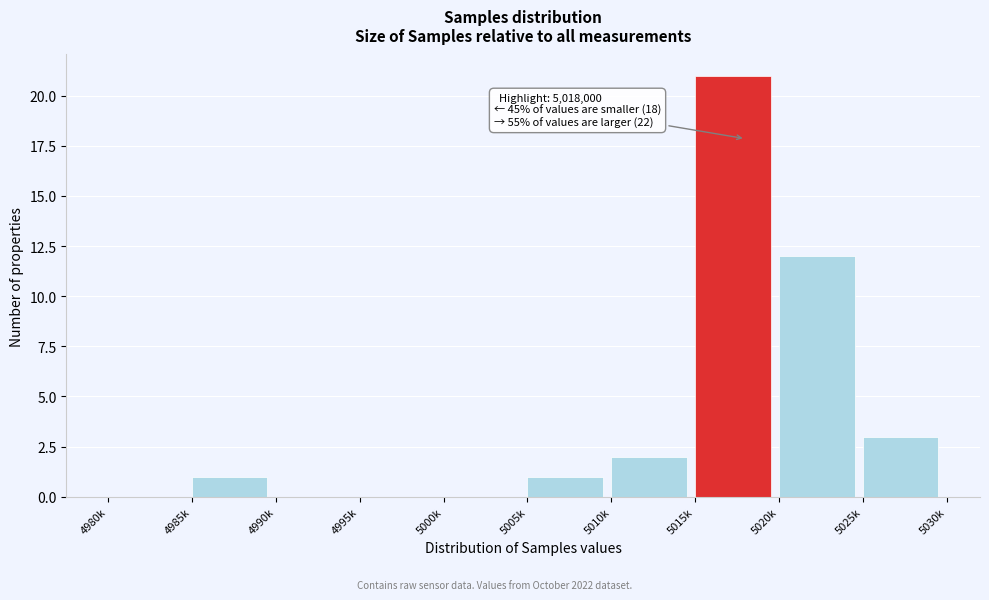

Reading left to right, extract all data points from this chart.

4980k=0	4985k=1	4990k=0	4995k=0	5000k=0	5005k=1	5010k=2	5015k=21	5020k=12	5025k=3